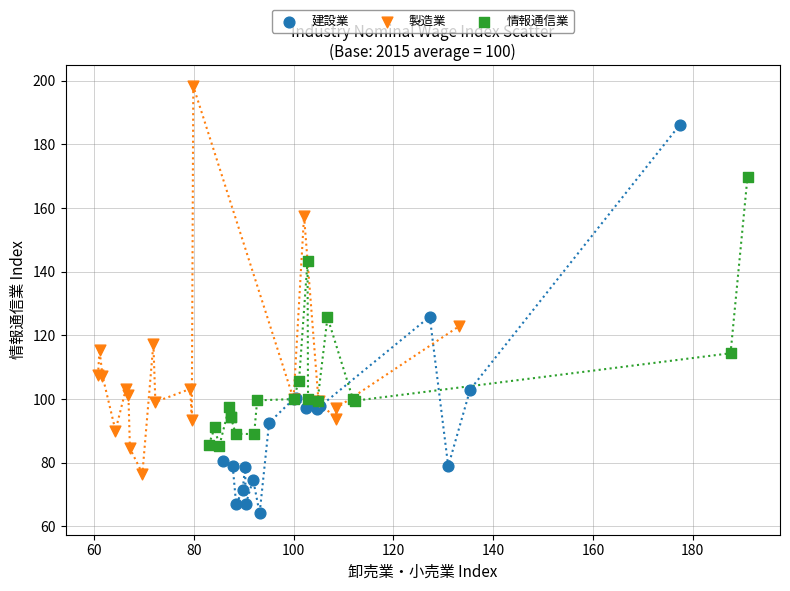

What are all the series names shown in the legend?

建設業, 製造業, 情報通信業